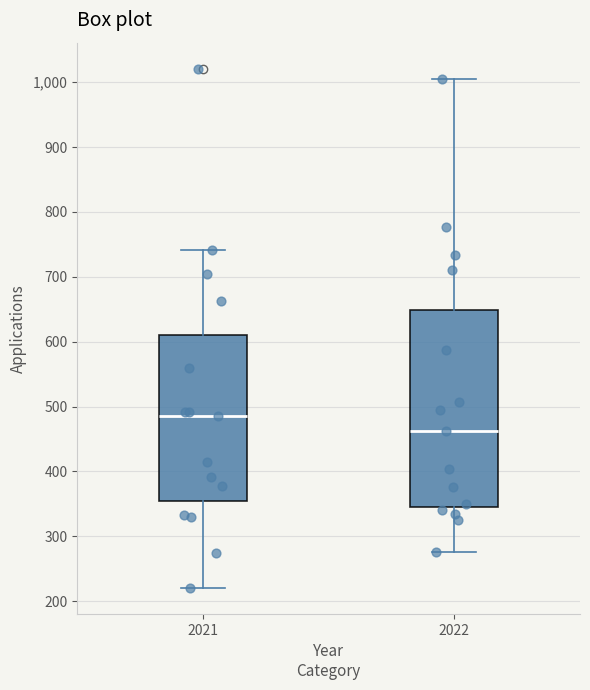

Reading left to right, transcribe this box plot: for each box, give where its median line is, the range the box spans, and where its two whiskers end, as read against the y-axis. The values are not printed on the chart, so give them approximately, as read against the axis.

2021: median 490, box 360 to 610, whiskers 220 to 740
2022: median 460, box 350 to 650, whiskers 280 to 1010